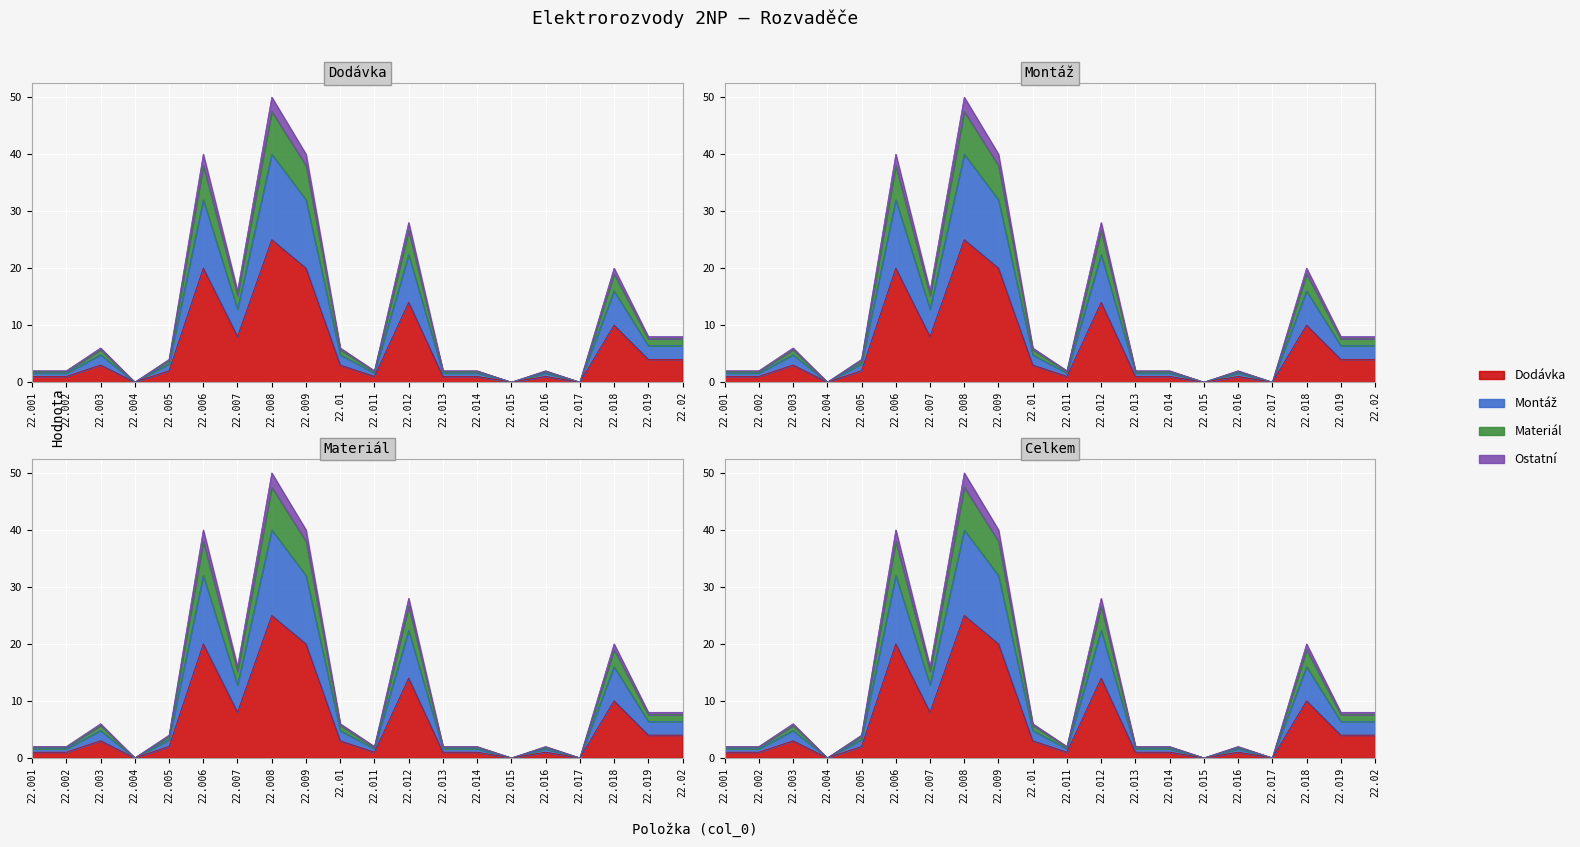

Which category has the highest value across all series?

22.008